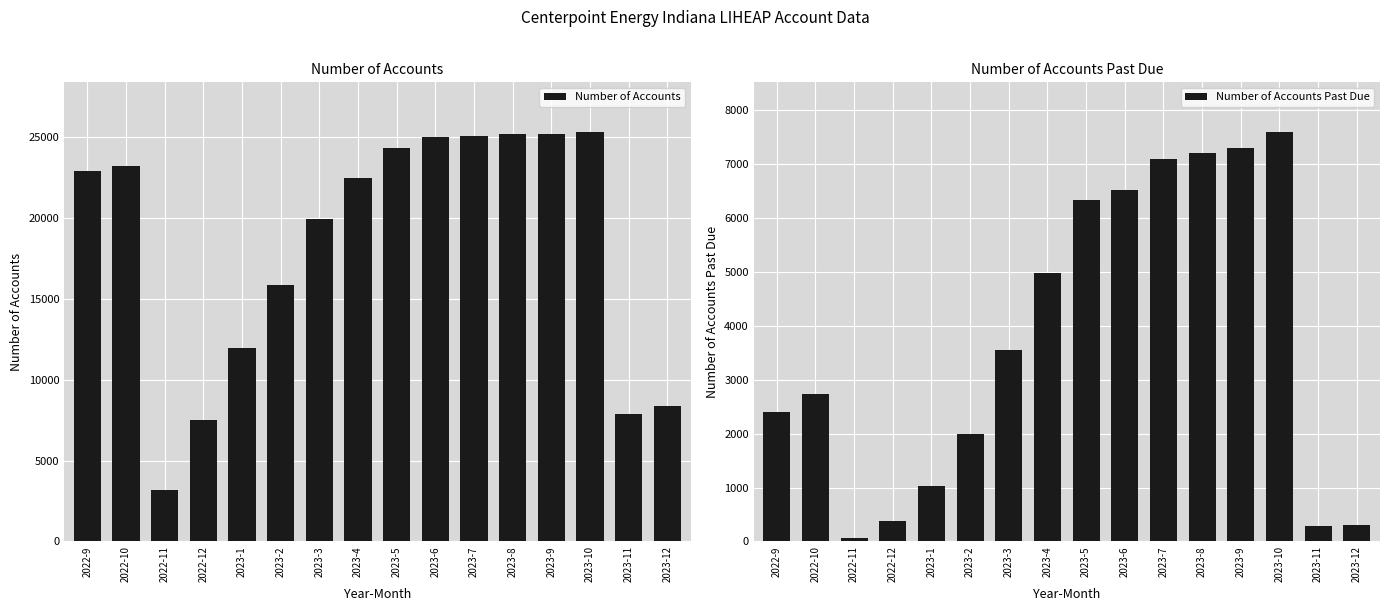

What position from the left is 2022-11?

3